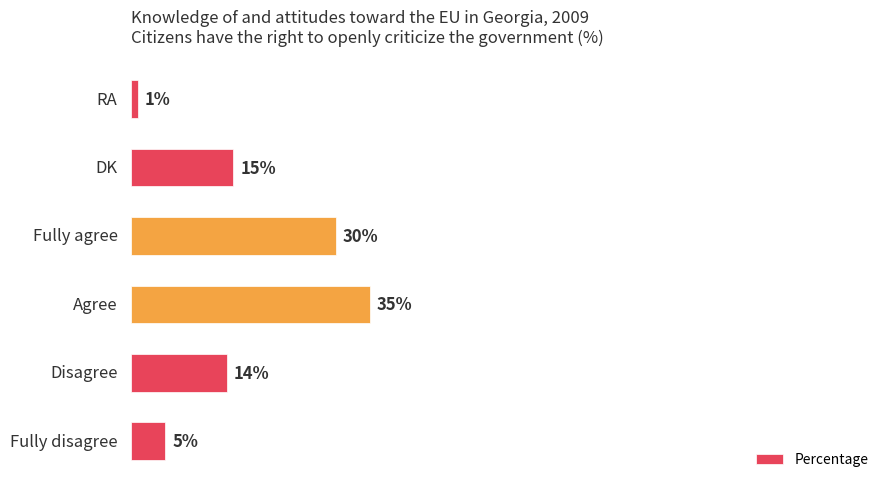

What is the greatest value displayed?

35